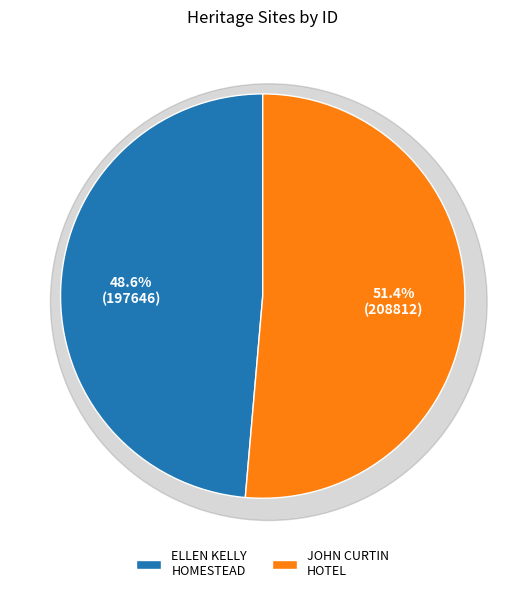

The JOHN CURTIN HOTEL slice represents 51% of the pie. True or false?

True